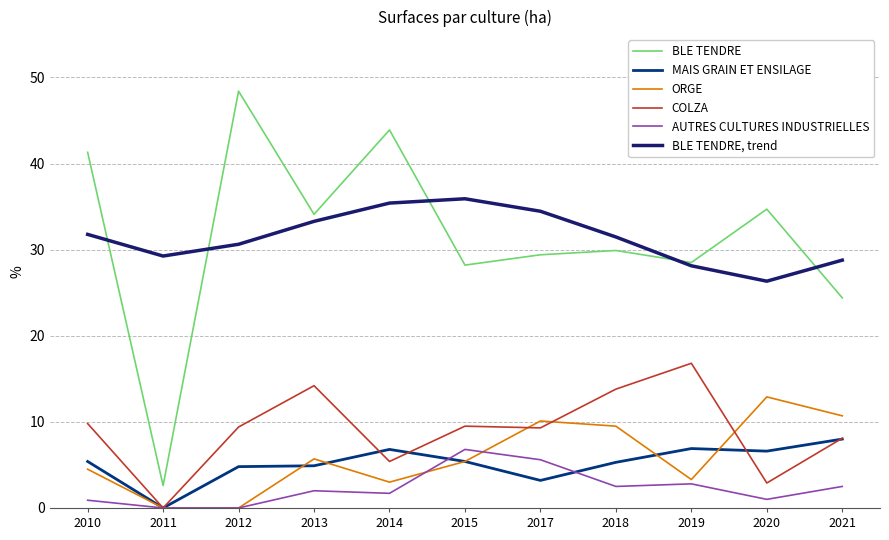

What value does the MAIS GRAIN ET ENSILAGE series have at 2021?

8.0